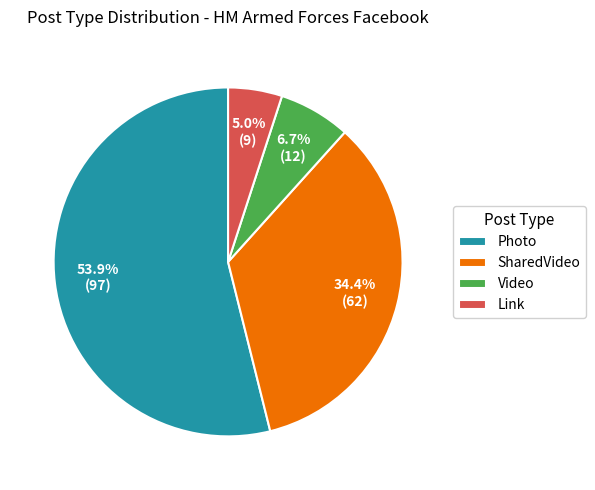

Between Video and Link, which is larger?

Video